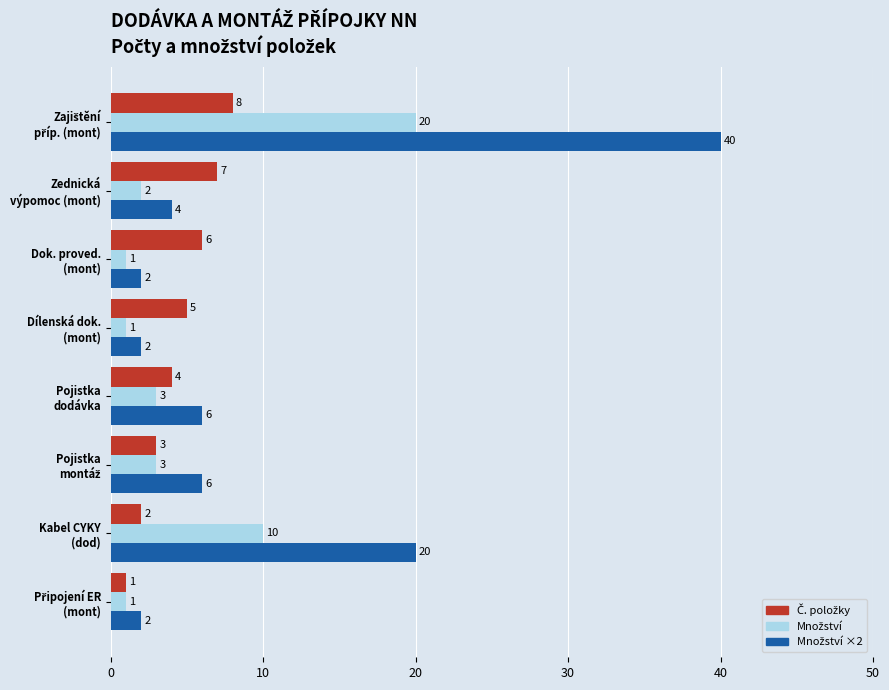

Count the number of data series in this chart.

3